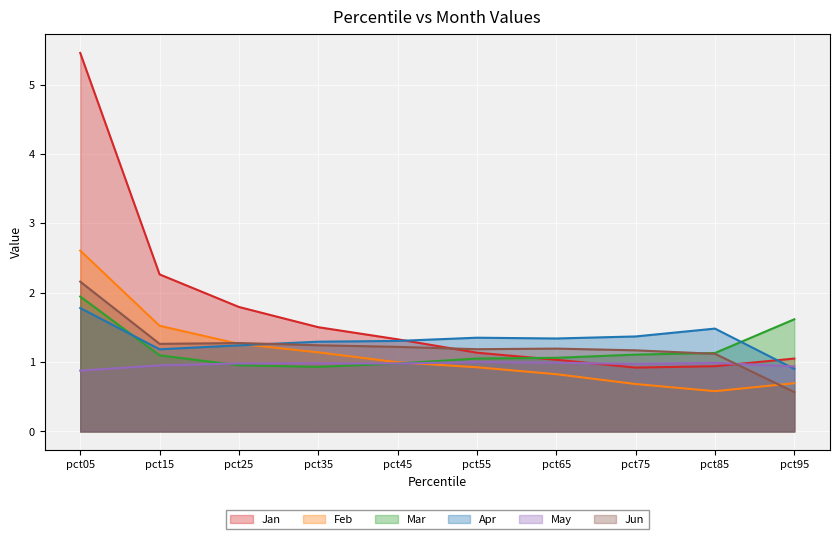

What are all the series names shown in the legend?

Jan, Feb, Mar, Apr, May, Jun